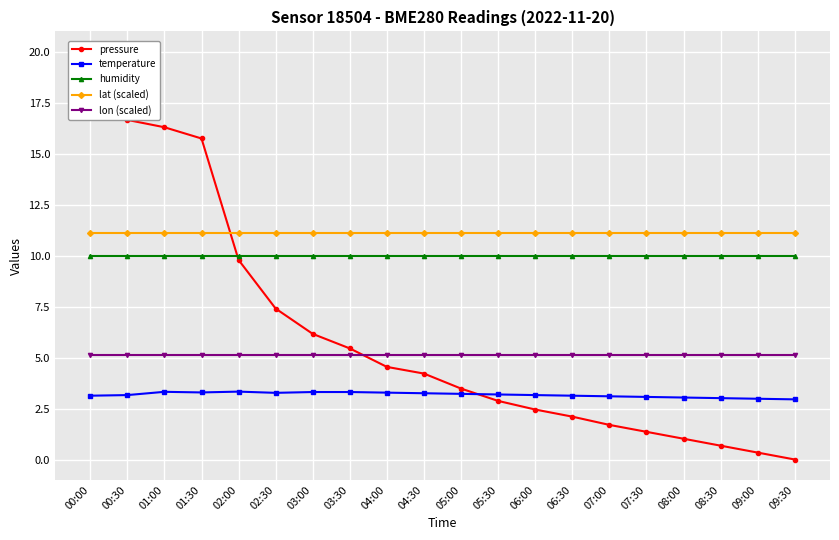

What is the label of the 2nd point from the left?

00:30